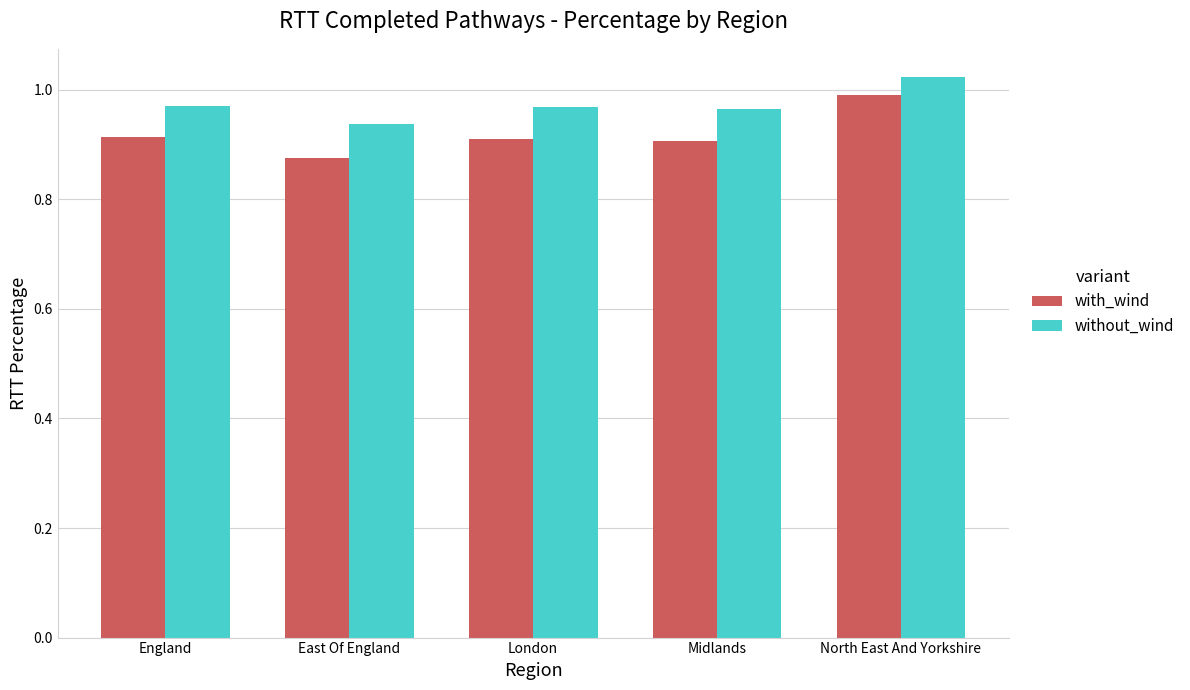

Rank the series by their average value, from highest to lowest.

without_wind, with_wind